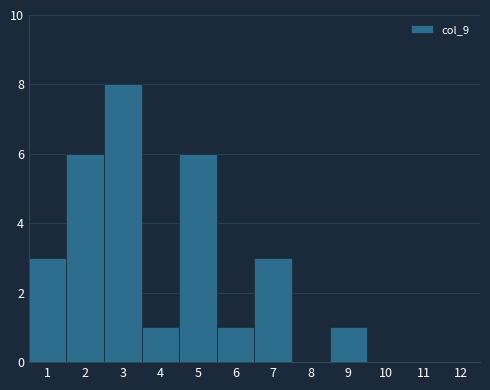

What is the height of the bar covering 0.5 to 1.5 on the x-axis? The values are not printed on the chart, so give them approximately, as read against the axis.

3